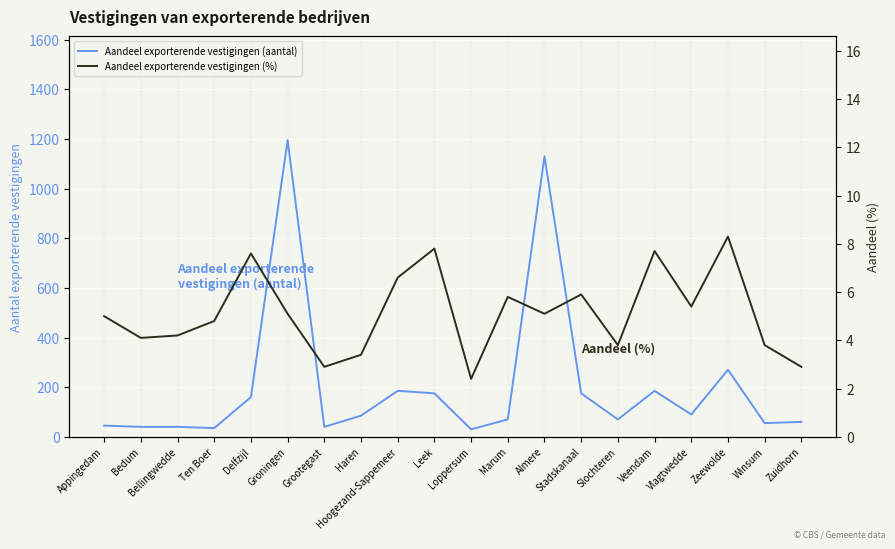

Which has a higher value, Winsum or Stadskanaal?

Stadskanaal